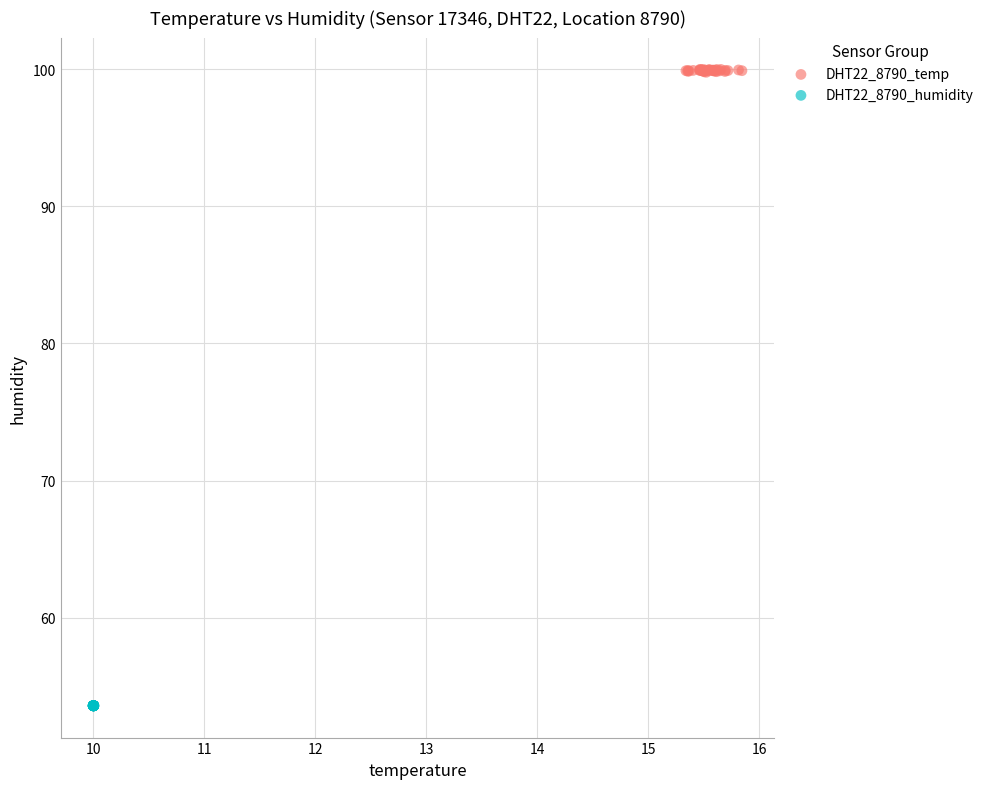

What are all the series names shown in the legend?

DHT22_8790_temp, DHT22_8790_humidity